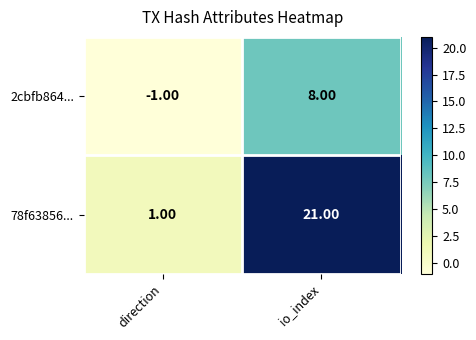

What is the difference between the maximum and minimum values in the 2cbfb864... series?

9